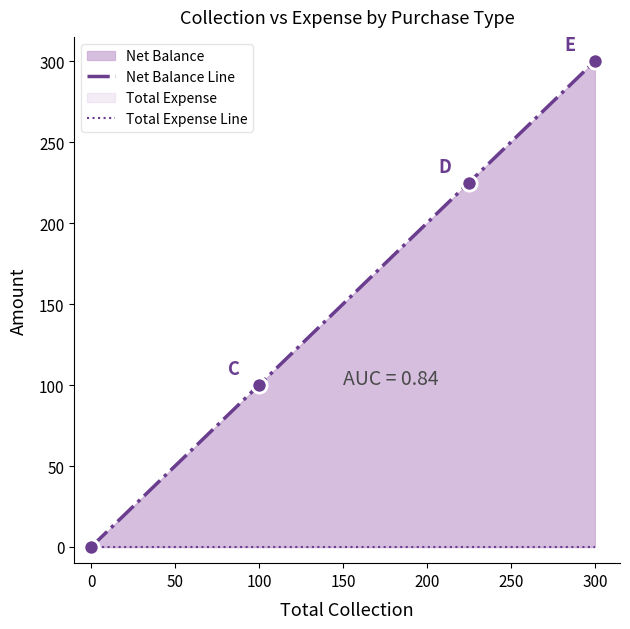

Which series has the largest Y range (max minus min)?

Net Balance Line